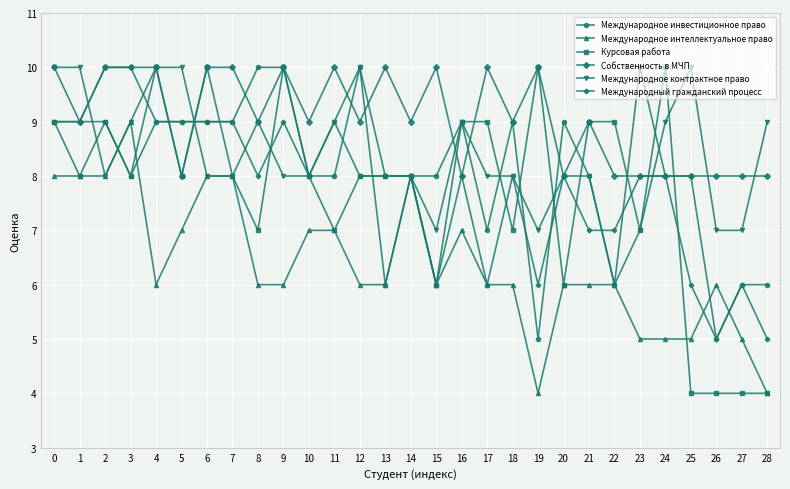

At how many categories does at least one series exceed 7?

29